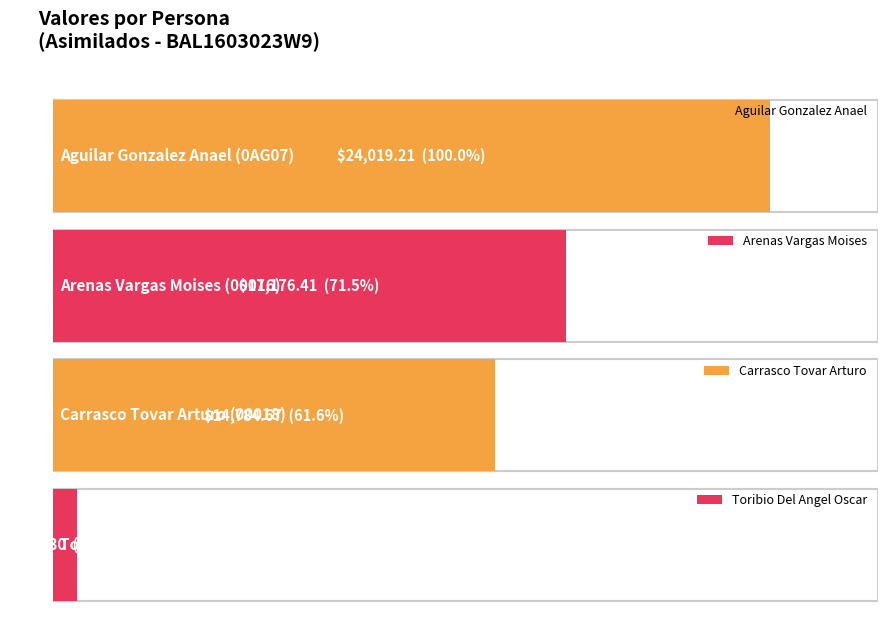

Between Arenas Vargas Moises and Aguilar Gonzalez Anael, which is larger?

Aguilar Gonzalez Anael